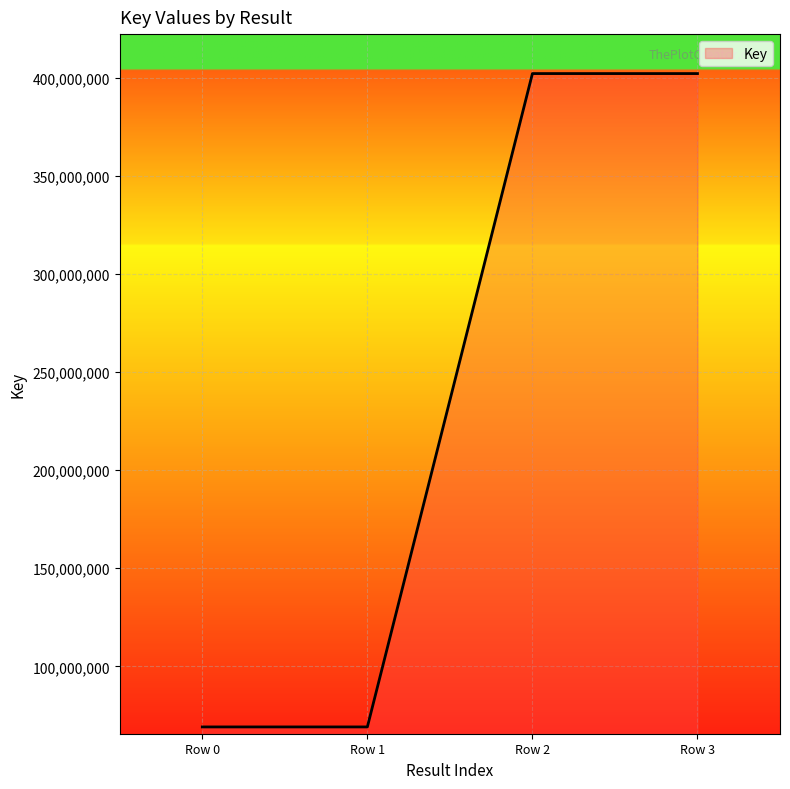

How many values are below 402028866?

2